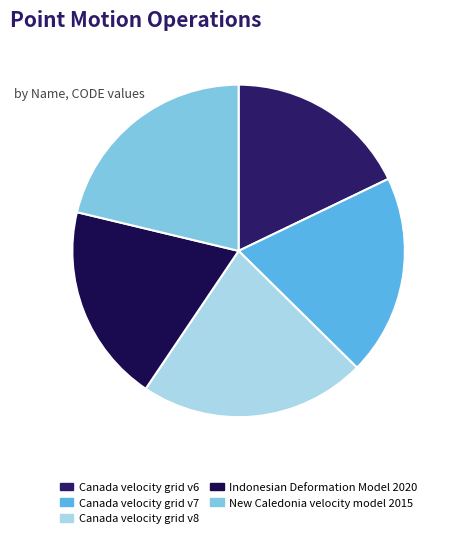

How many segments does this pie chart have?

5